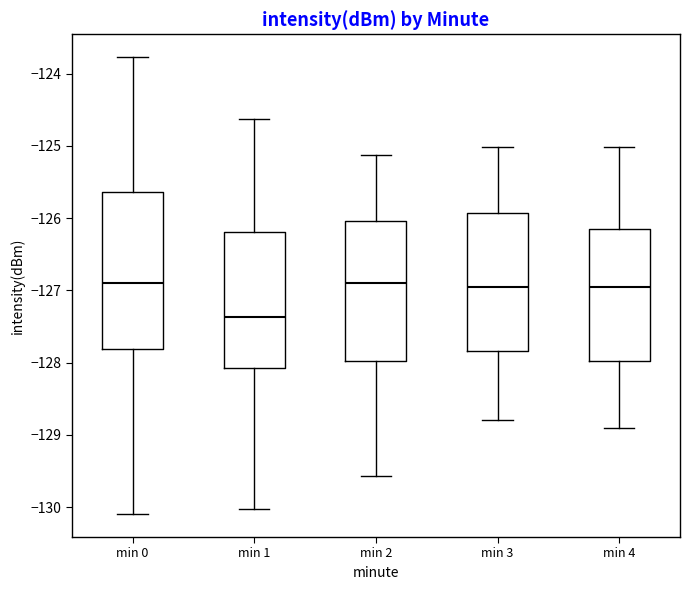

Reading left to right, read every box against the y-axis: the position of its median line, the range the box covers, and the ends of its whiskers. The values are not printed on the chart, so give them approximately, as read against the axis.

min 0: median -126.9, box -127.8 to -125.6, whiskers -130.1 to -123.8
min 1: median -127.4, box -128.1 to -126.2, whiskers -130.0 to -124.6
min 2: median -126.9, box -128.0 to -126.0, whiskers -129.6 to -125.1
min 3: median -127.0, box -127.8 to -125.9, whiskers -128.8 to -125.0
min 4: median -127.0, box -128.0 to -126.2, whiskers -128.9 to -125.0